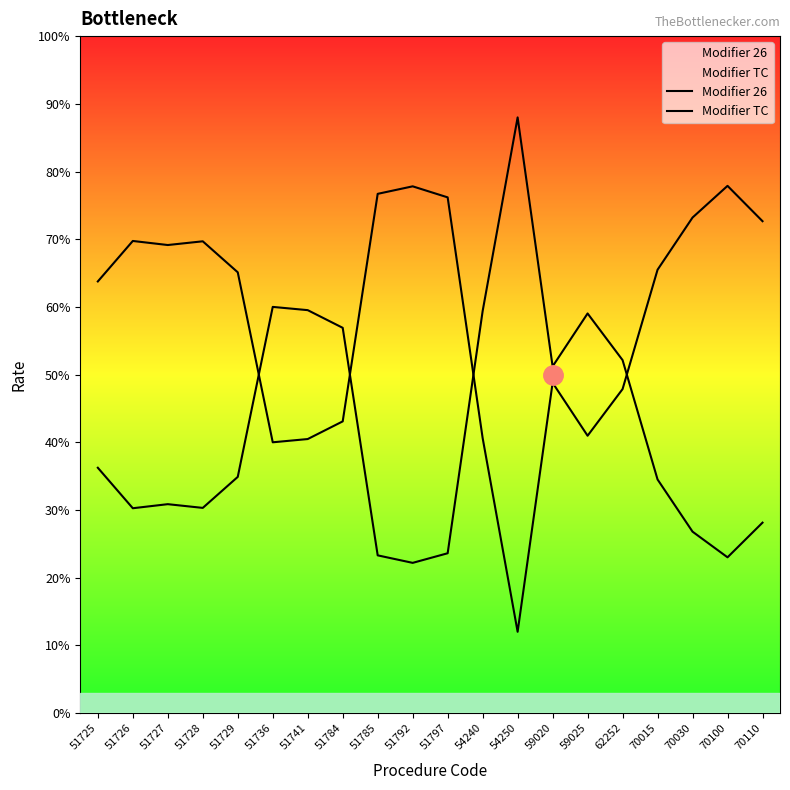

What is the greatest value displayed?

0.9